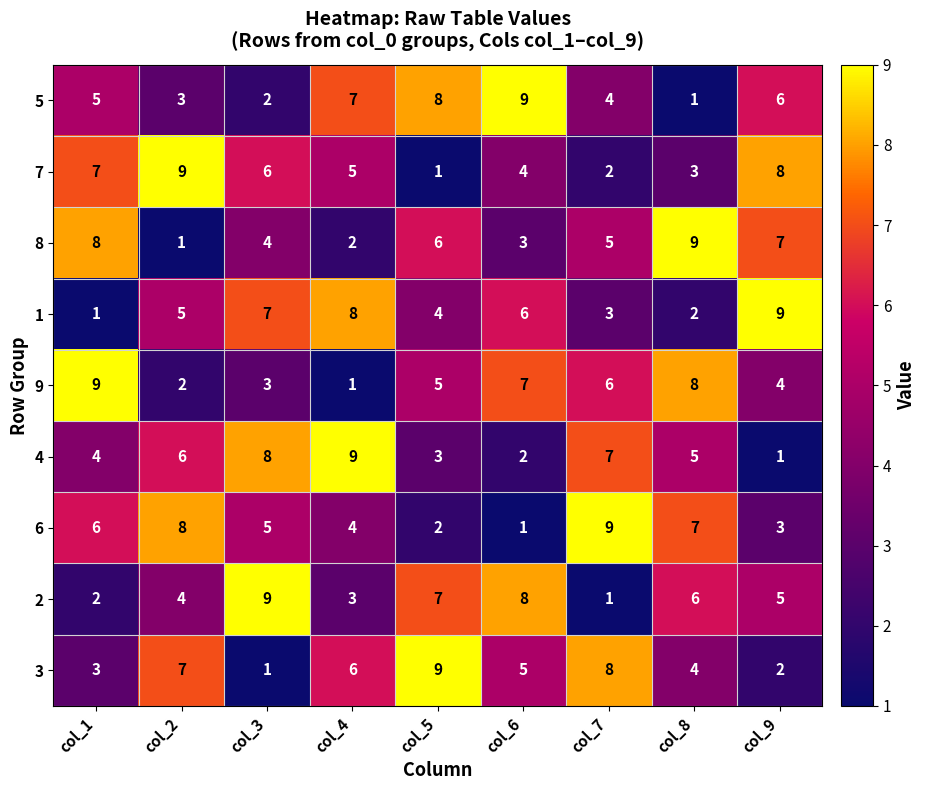

What is the greatest value displayed?

9